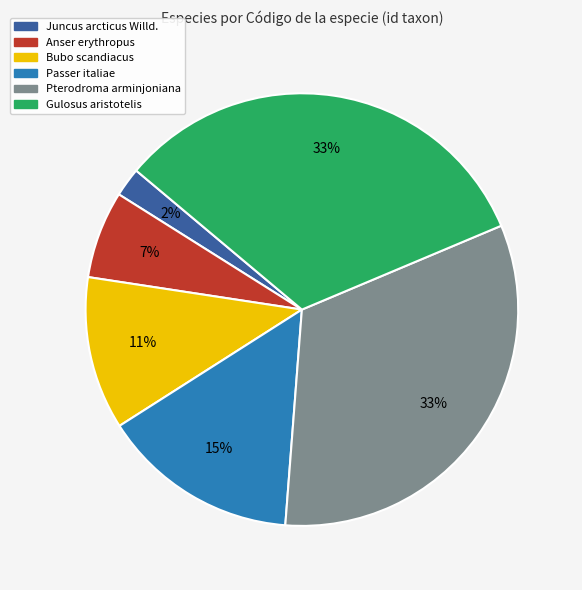

How many segments does this pie chart have?

6